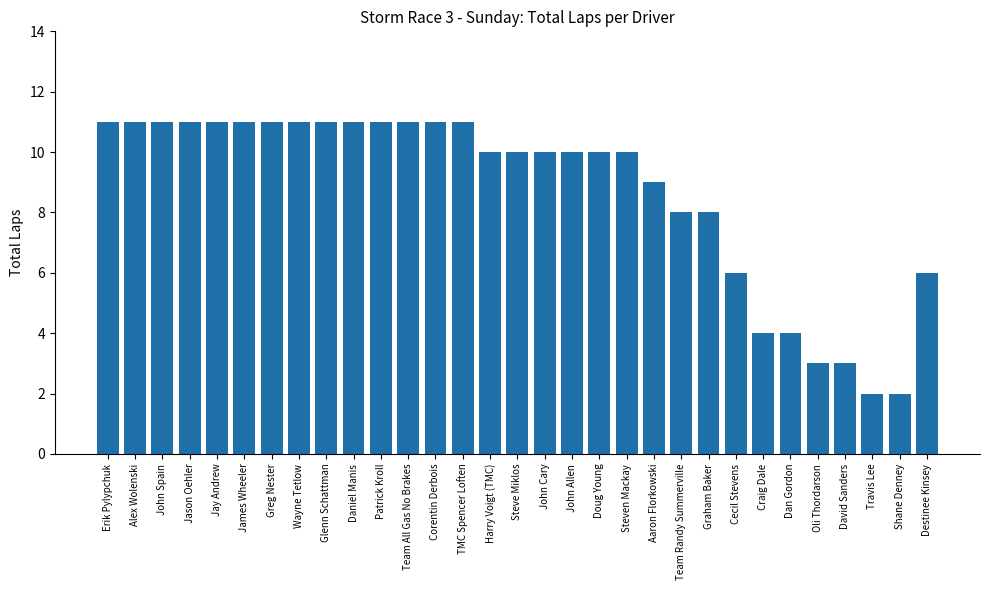

Read the value at John Spain.

11